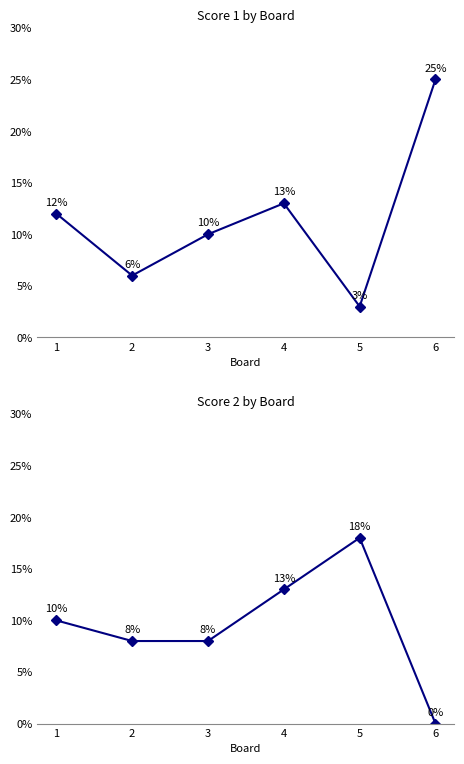

True or false: Score 1 has a value of 16 at 3.

False